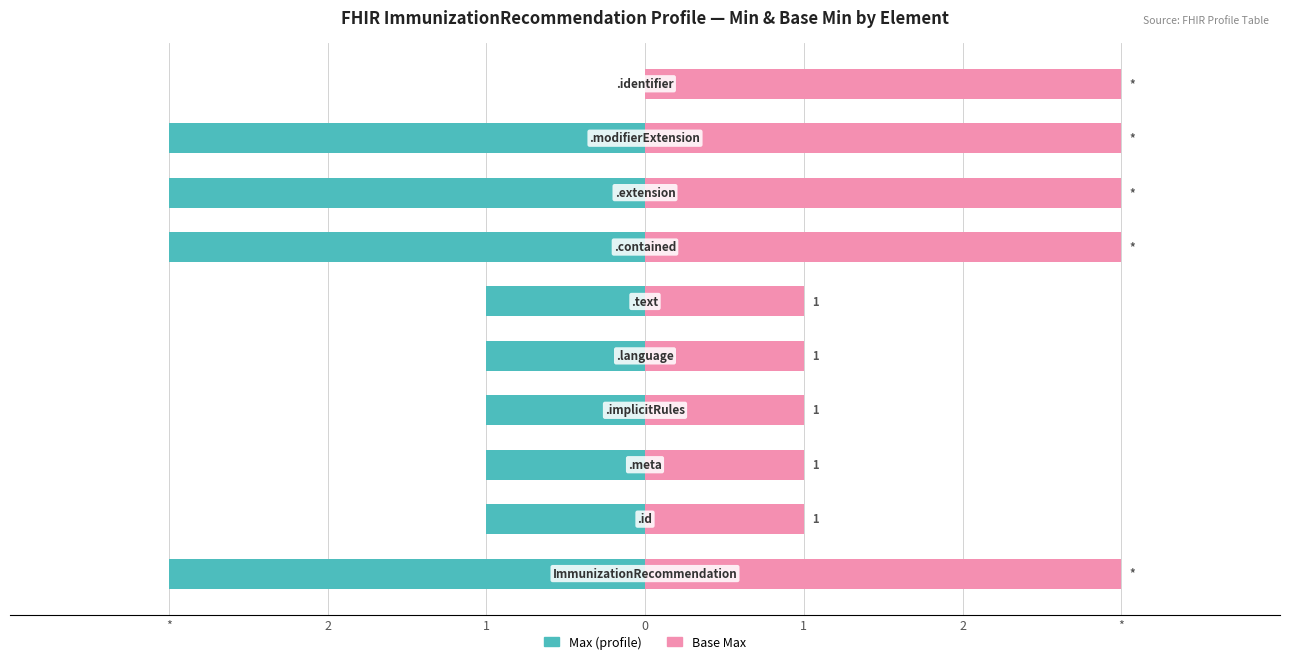

Reading left to right, transcribe all the data shown in this chart.

Max: -3	-1	-1	-1	-1	-1	-3	-3	-3	0
Base Max: 3	1	1	1	1	1	3	3	3	3